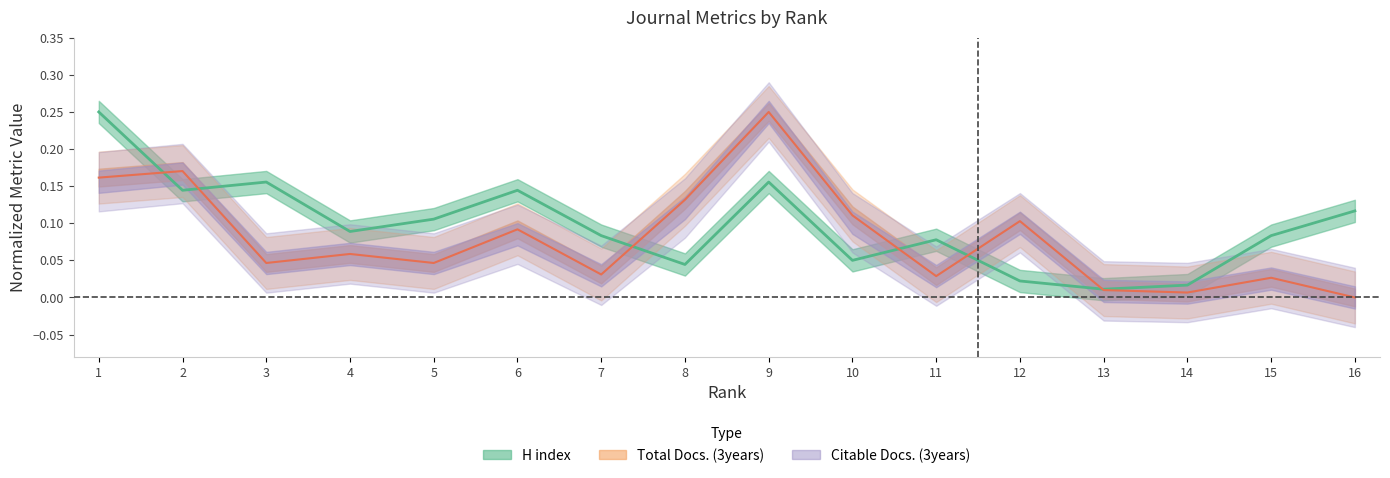

Is this an area chart (filled region under the line)?

No